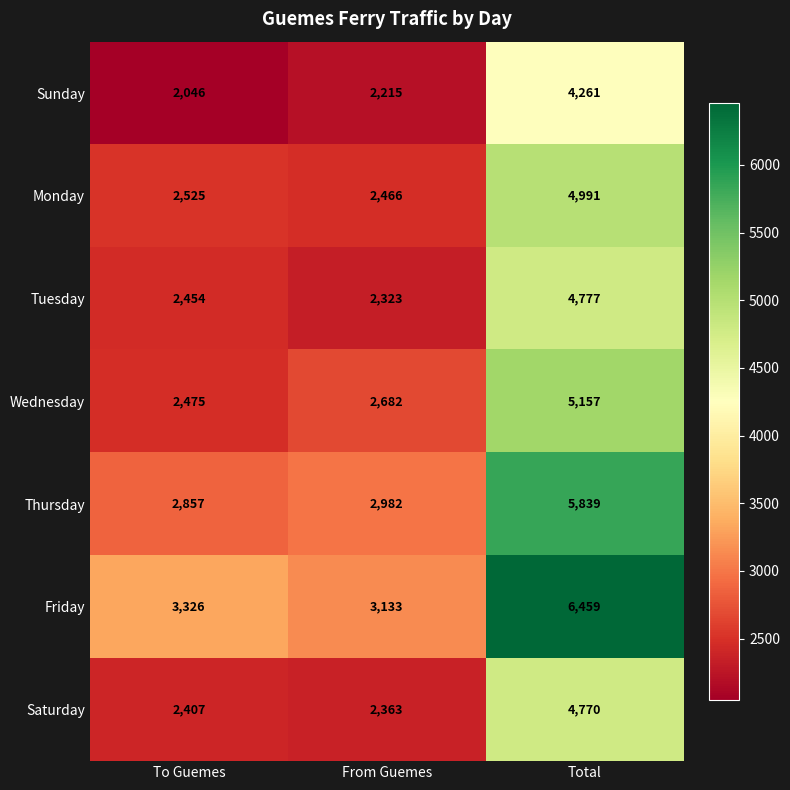

What is the difference between the highest and lowest values at To Guemes?

1280